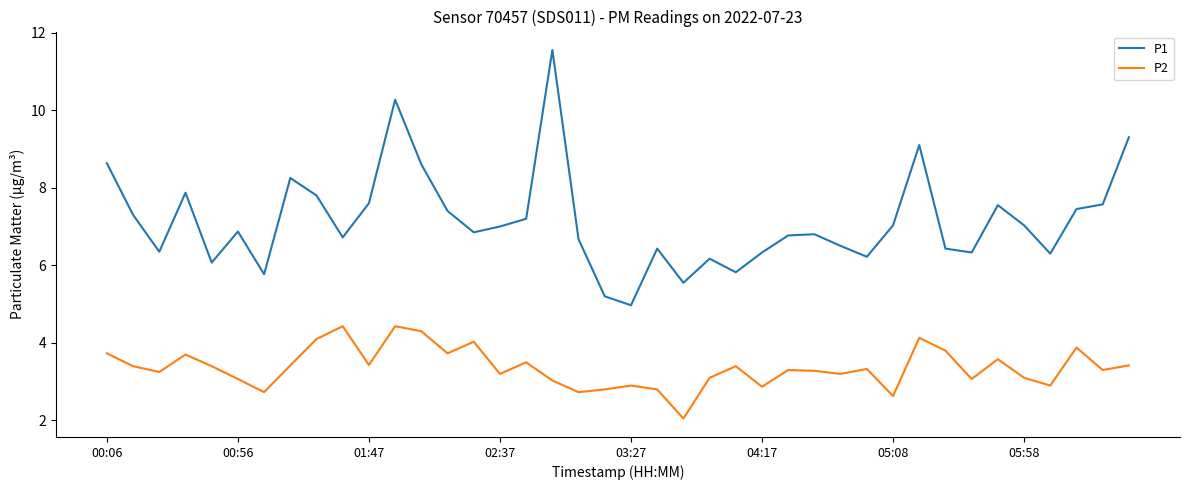

List the series in order of their overall mean, highest first.

P1, P2